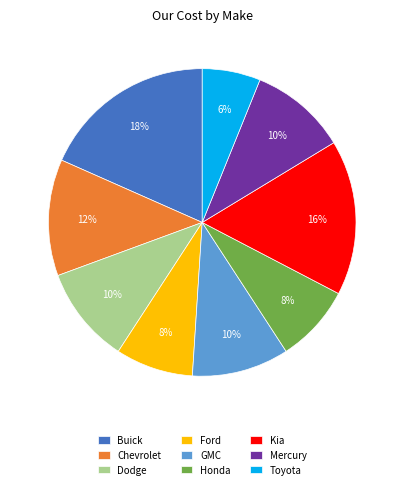

Does Toyota account for over 50% of the chart?

No